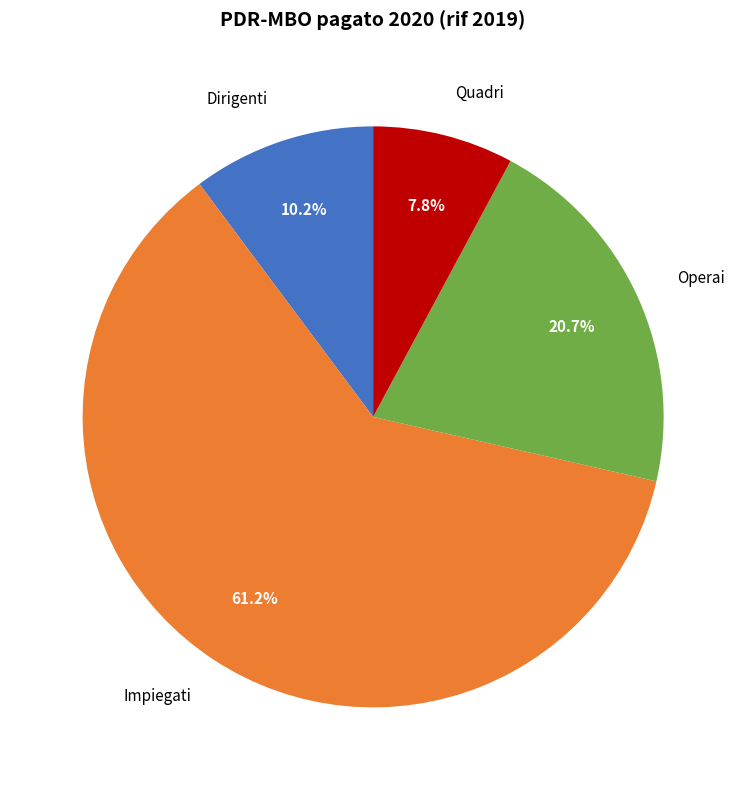

How many segments does this pie chart have?

4